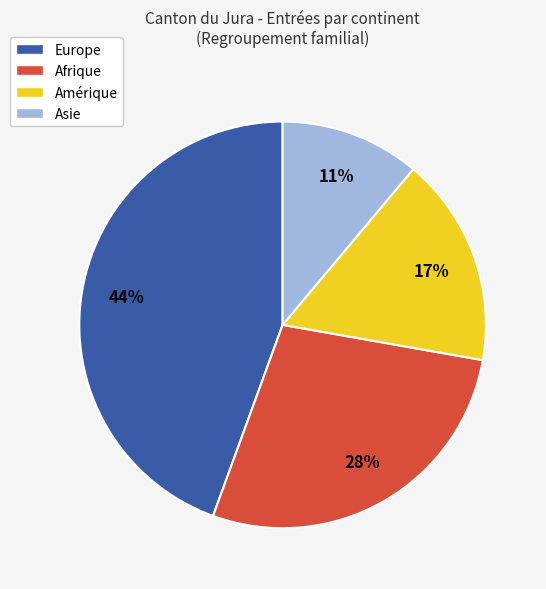

Rank the categories by value from lowest to highest.

Asie, Amérique, Afrique, Europe